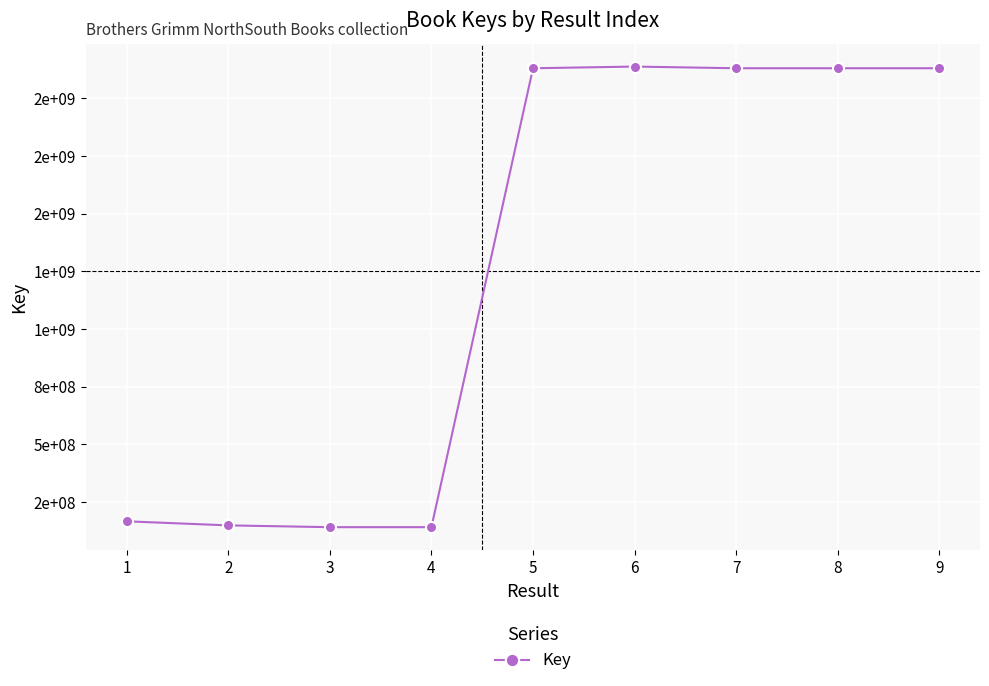

How many interior local valleys (lower than both neighbors) does the data have?

2